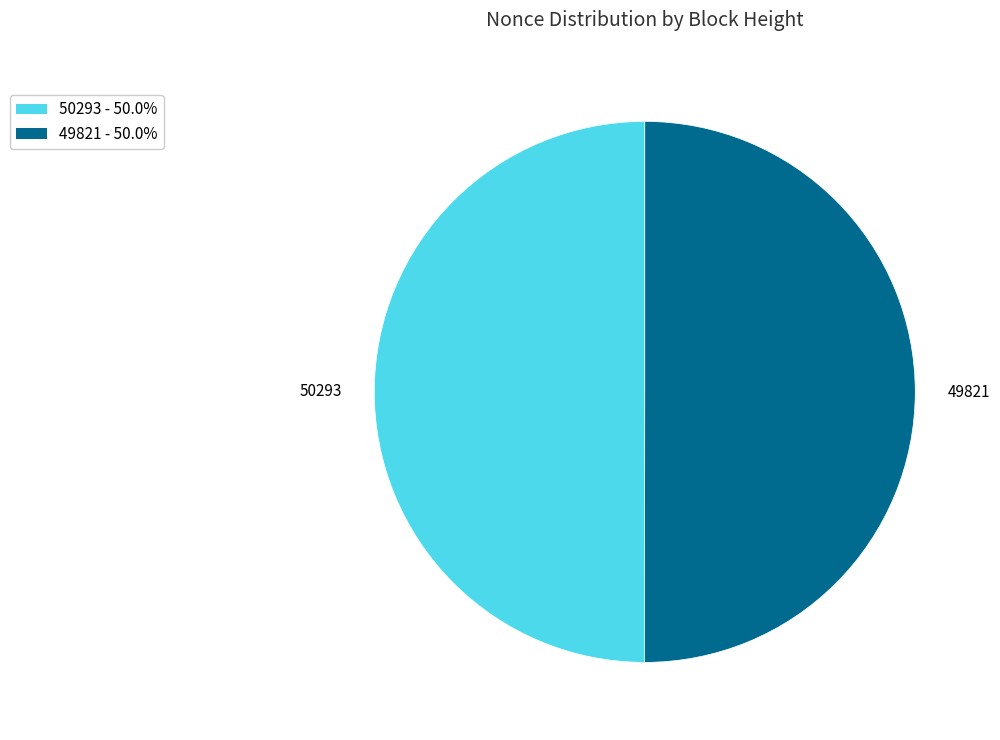

What is the ratio of the value at 49821 to the value at 50293?

1.0